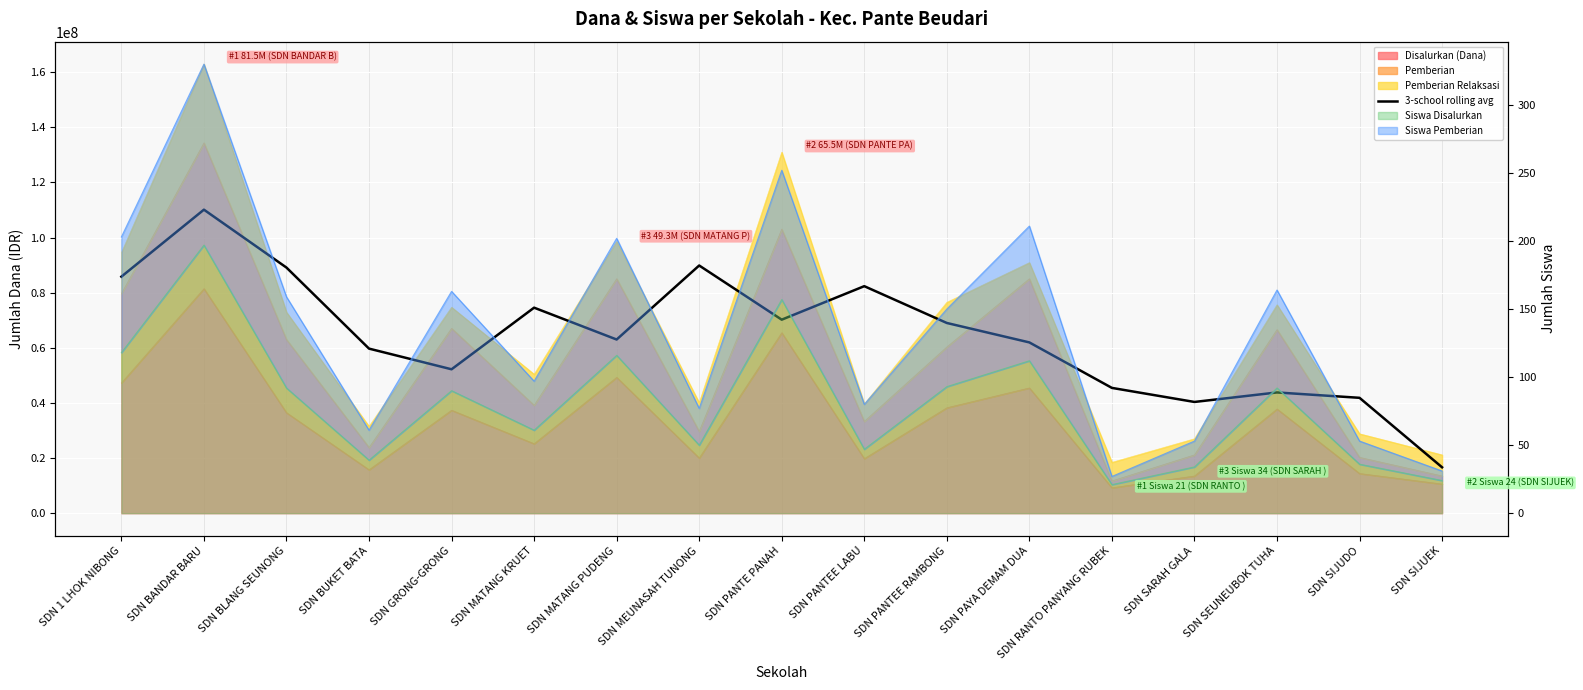

Where does the data first go above 63000000?

SDN 1 LHOK NIBONG